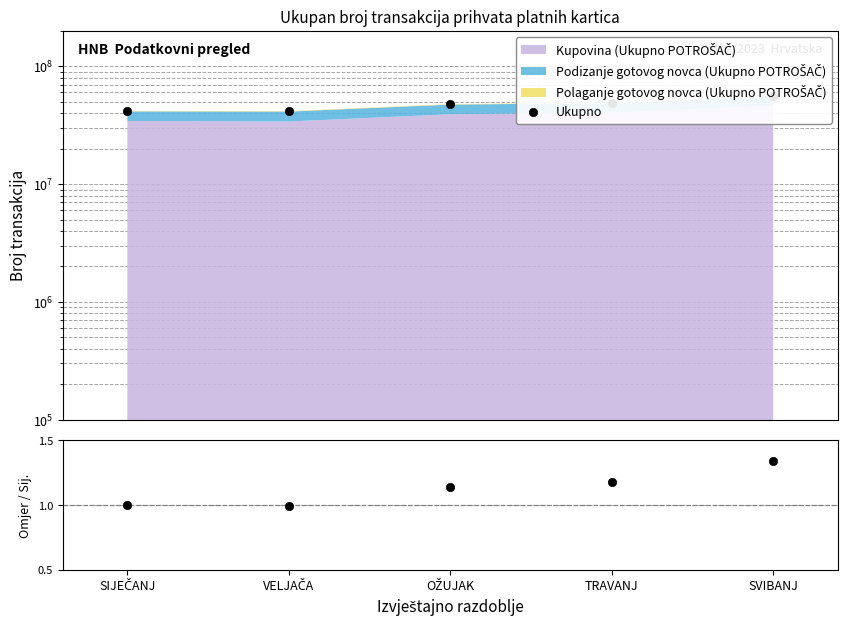

How many lines are shown in the chart?

2